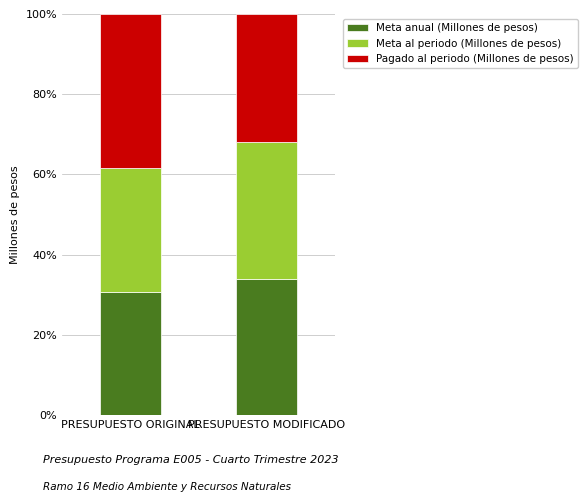

What is the total value across all series at PRESUPUESTO MODIFICADO?

100.0